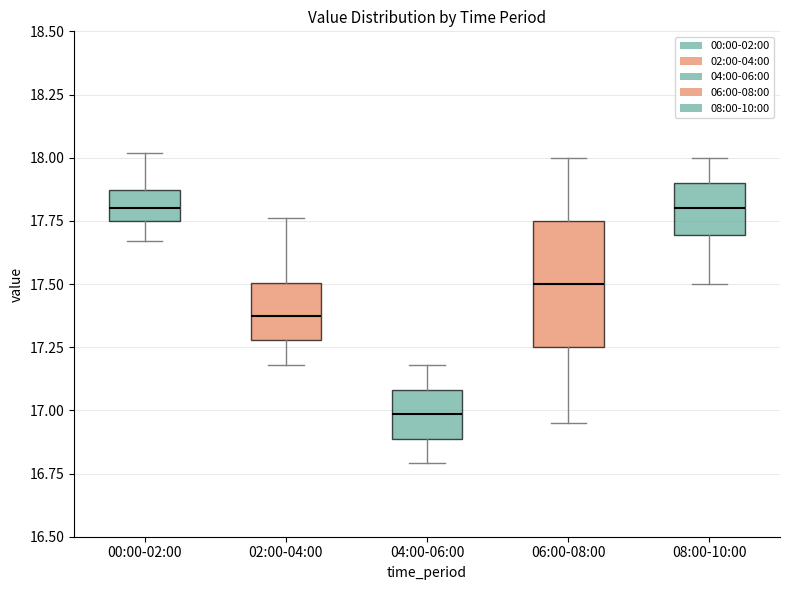

Which box's median line is the lowest?

04:00-06:00